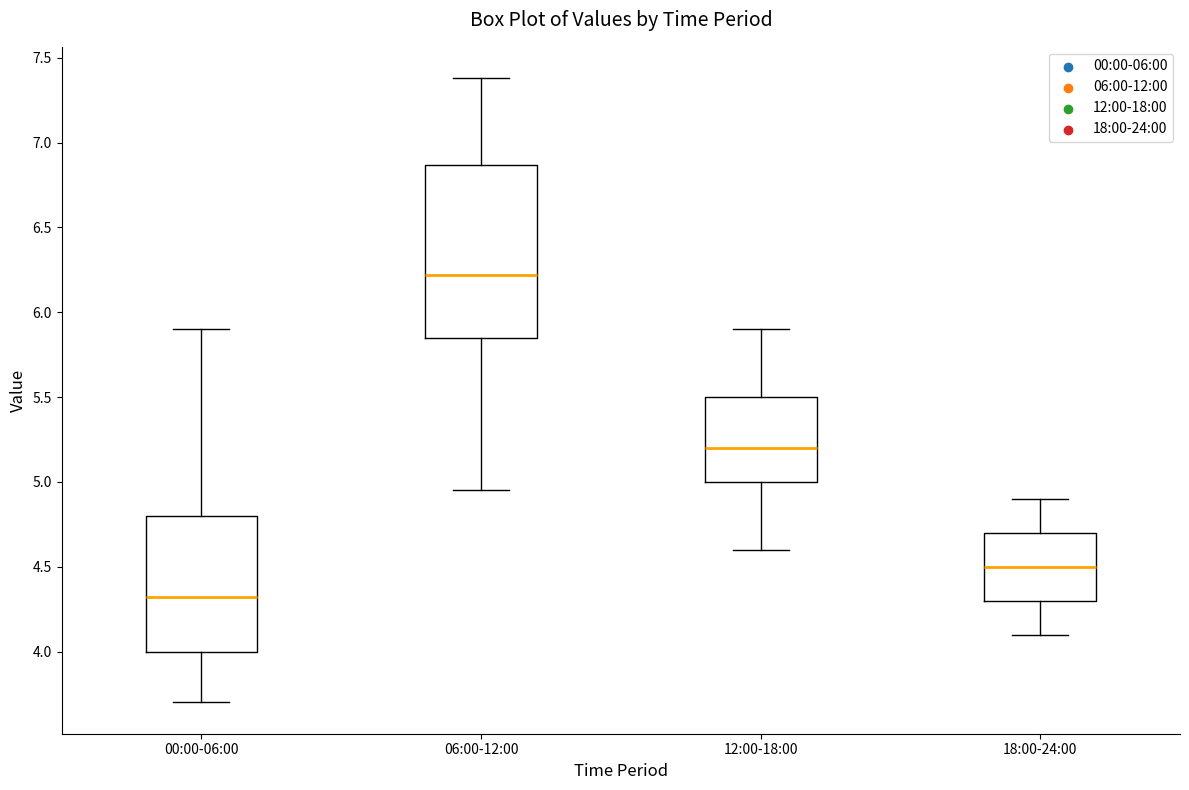

Reading left to right, read every box against the y-axis: the position of its median line, the range the box covers, and the ends of its whiskers. The values are not printed on the chart, so give them approximately, as read against the axis.

00:00-06:00: median 4.30, box 4.00 to 4.80, whiskers 3.70 to 5.90
06:00-12:00: median 6.20, box 5.85 to 6.85, whiskers 4.95 to 7.40
12:00-18:00: median 5.20, box 5.00 to 5.50, whiskers 4.60 to 5.90
18:00-24:00: median 4.50, box 4.30 to 4.70, whiskers 4.10 to 4.90